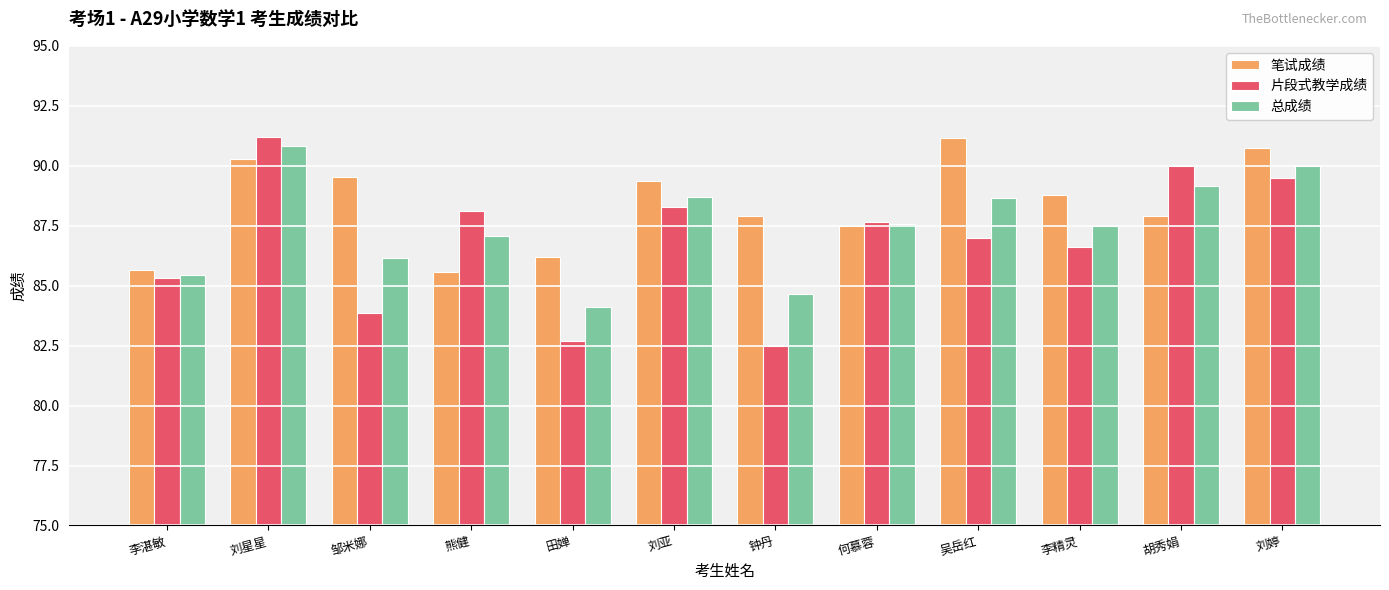

What is the approximate value of 笔试成绩 at 李精灵?

88.8